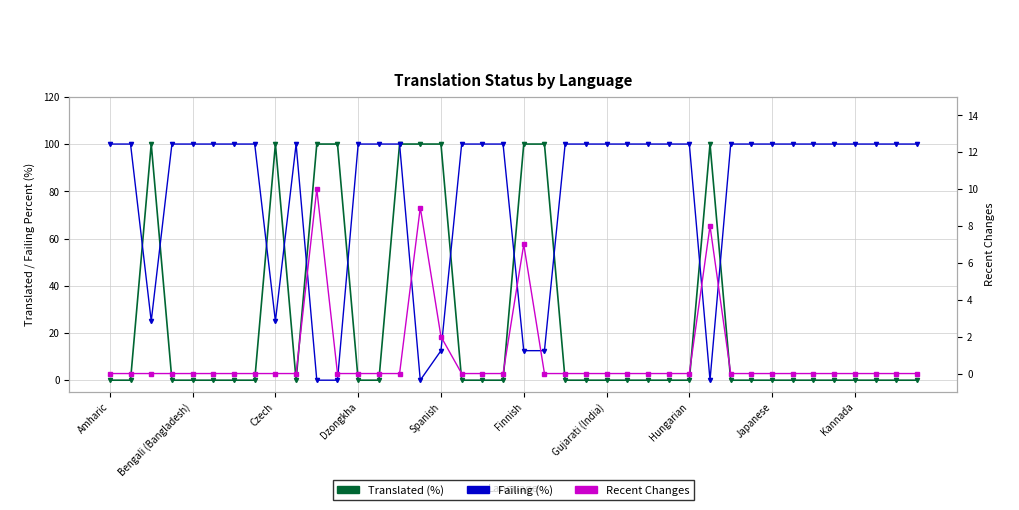

The value of Translated (%) at 30 is 59.4. True or false?

False